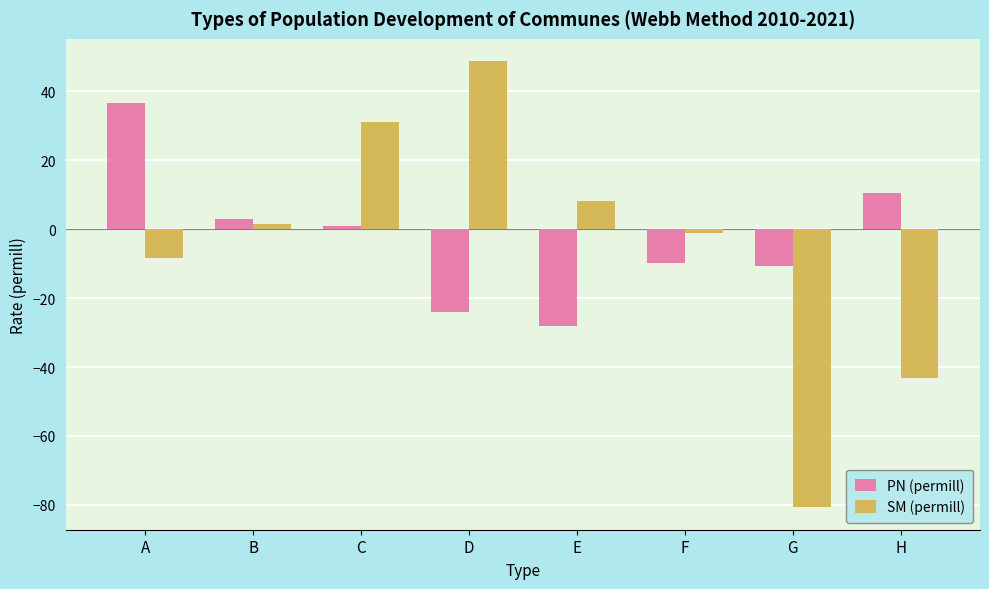

Reading left to right, transcribe all the data shown in this chart.

PN (permill): A=36.7	B=3.0	C=1.0	D=-23.9	E=-28.1	F=-9.8	G=-10.8	H=10.5
SM (permill): A=-8.3	B=1.6	C=31.0	D=48.8	E=8.1	F=-1.1	G=-80.7	H=-43.1